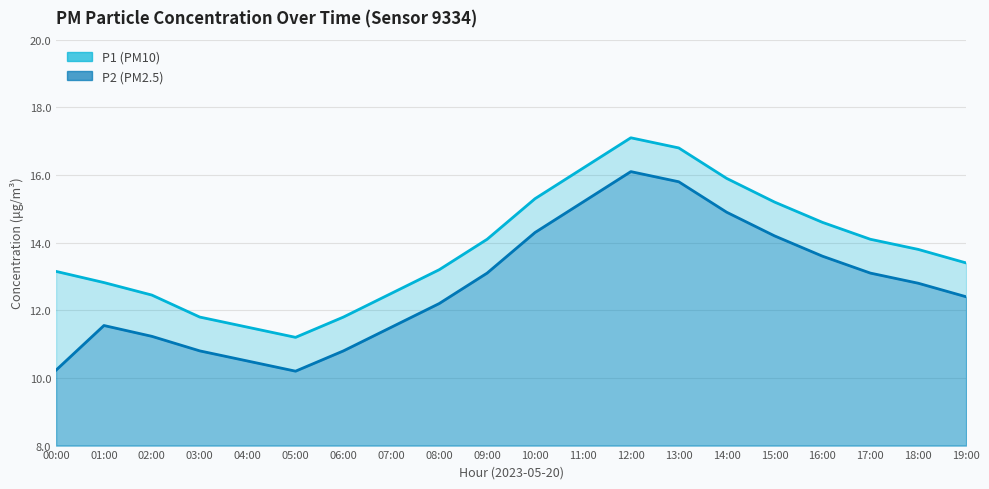

True or false: P1 and P2 intersect in this chart.

False